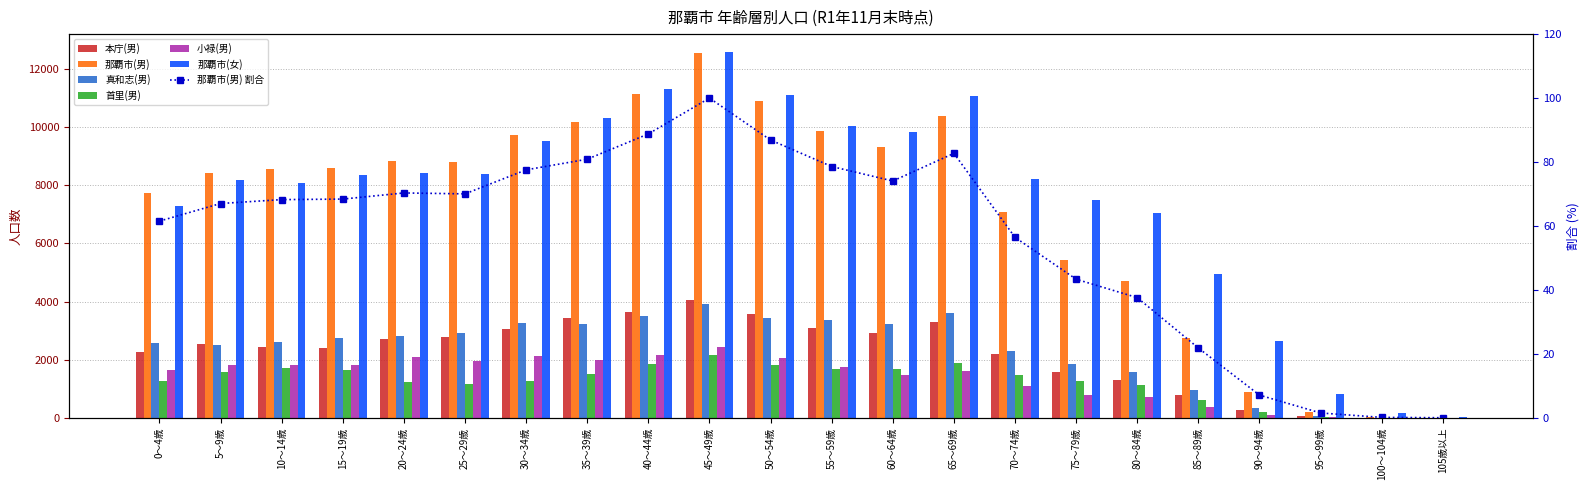

At which category is the sum across all series the highest?

45～49歳